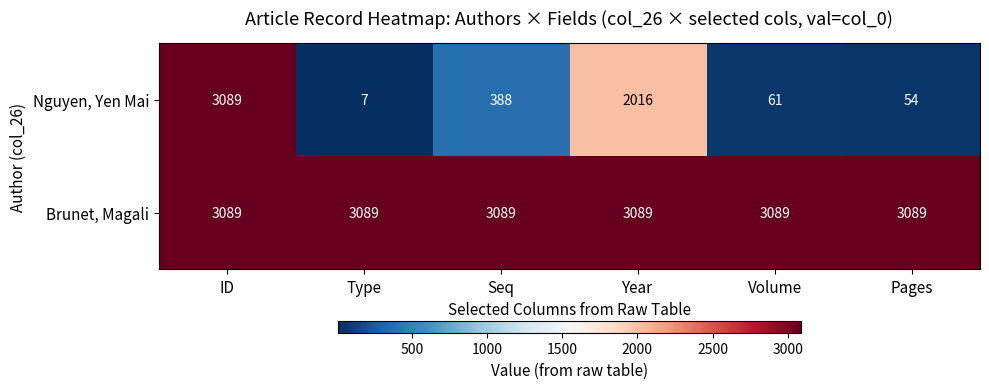

At which category is the sum across all series the highest?

ID